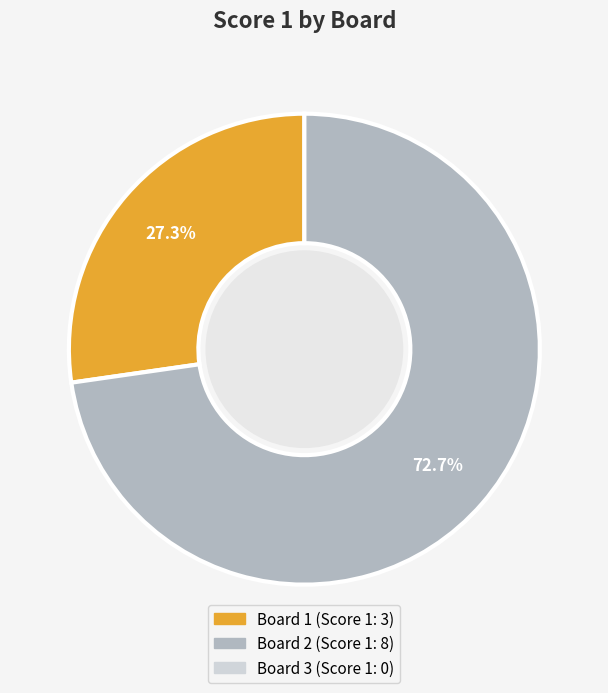

Is there a majority slice in this chart?

Yes